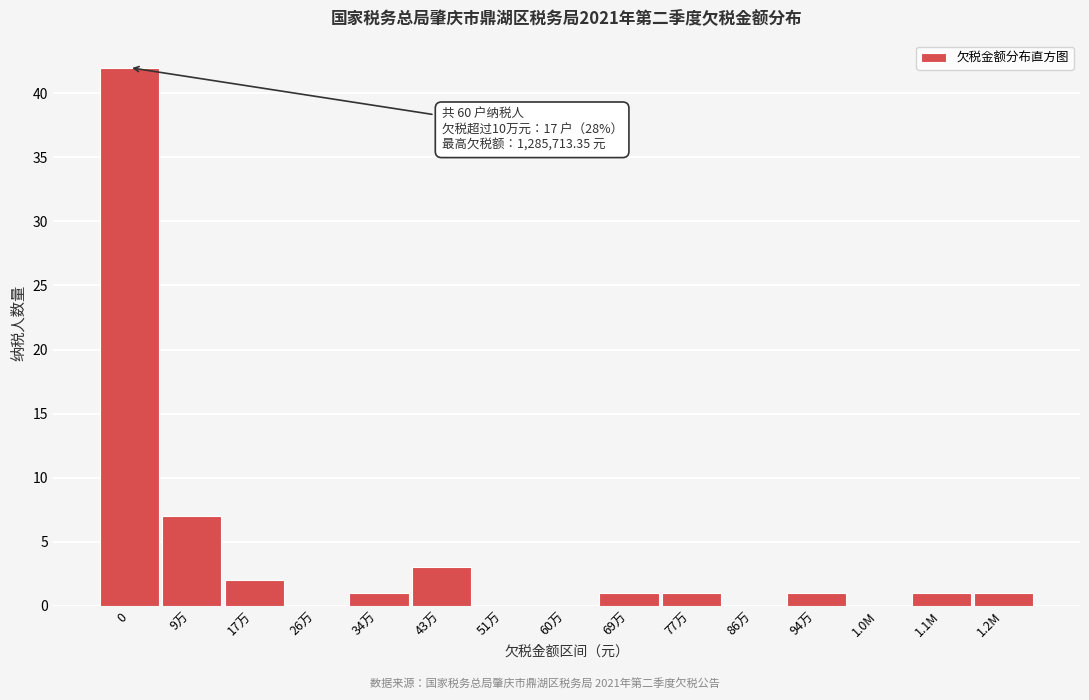

Reading right to left, list all the values displayed in this chart.

1.2M=1	1.1M=1	1.0M=0	94万=1	86万=0	77万=1	69万=1	60万=0	51万=0	43万=3	34万=1	26万=0	17万=2	9万=7	0=42